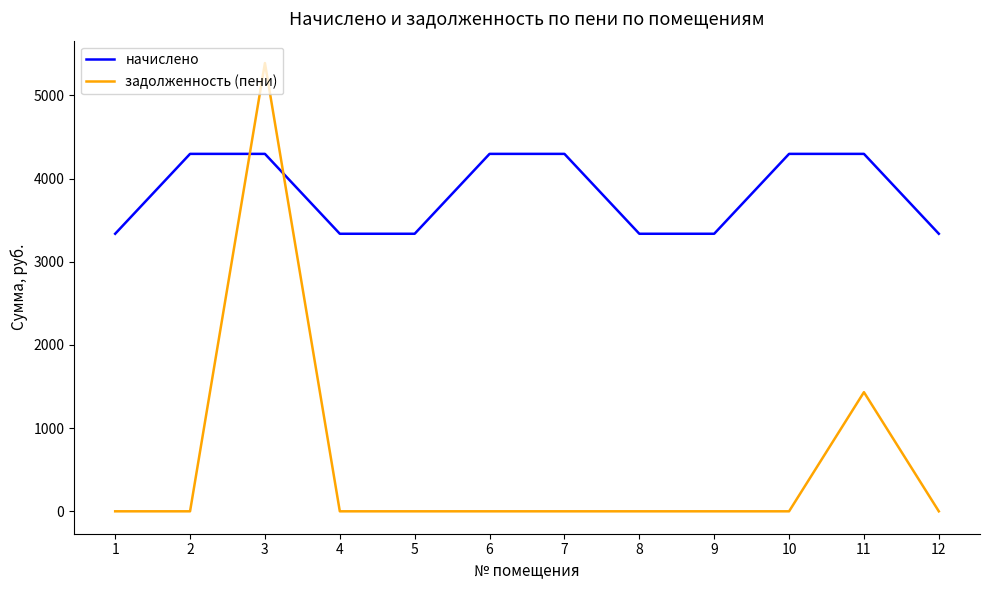

Reading left to right, what are all the values shown in this chart?

начислено: 3336.8	4297.3	4297.3	3336.8	3336.8	4297.3	4297.3	3336.8	3336.8	4297.3	4297.3	3336.8
задолженность (пени): 0.0	0.0	5388.9	0.0	0.0	0.0	0.0	0.0	0.0	0.0	1432.4	0.0